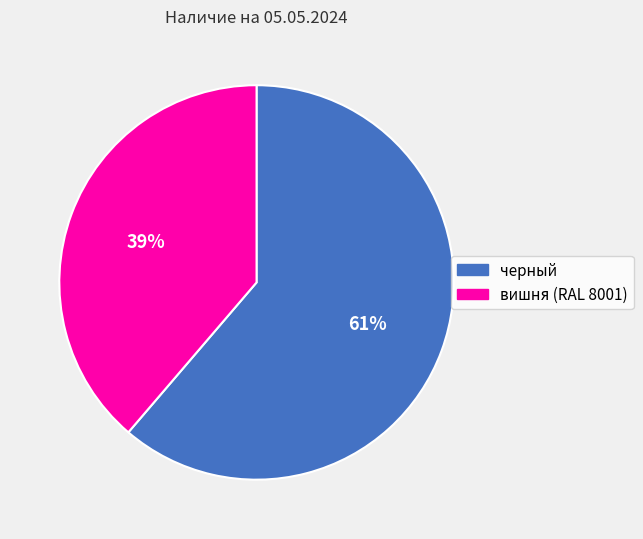

Rank the categories by value from highest to lowest.

черный, вишня (RAL 8001)